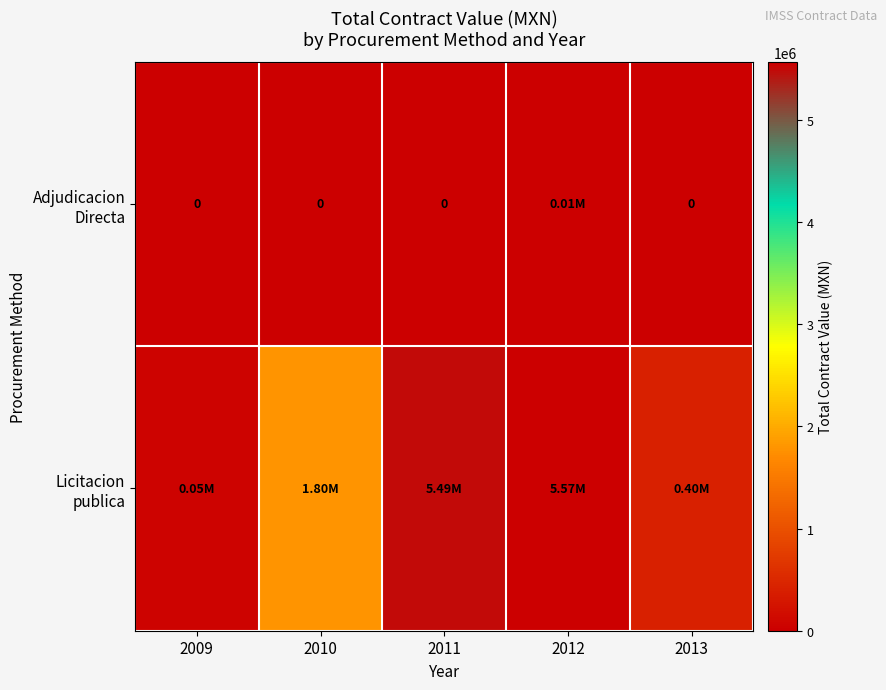

The value of Adjudicacion Directa at 2011 is 0.0. True or false?

True